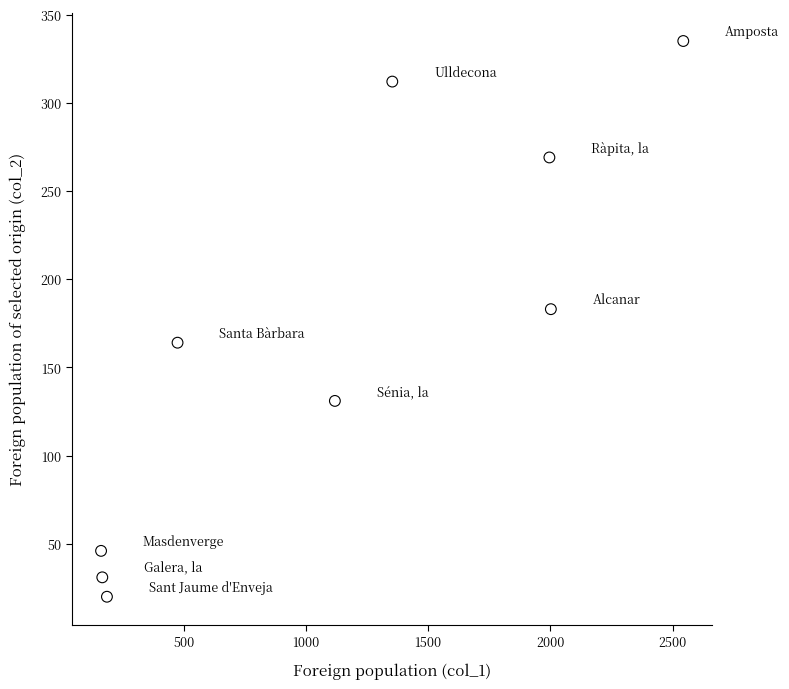

What Y value in the scatter plot is closest to 177?

183